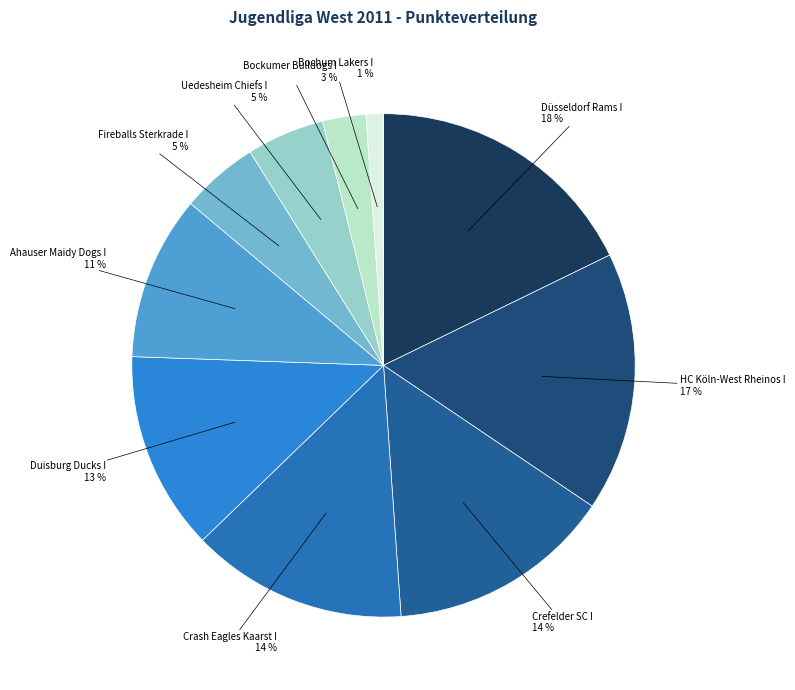

Is there a majority slice in this chart?

No